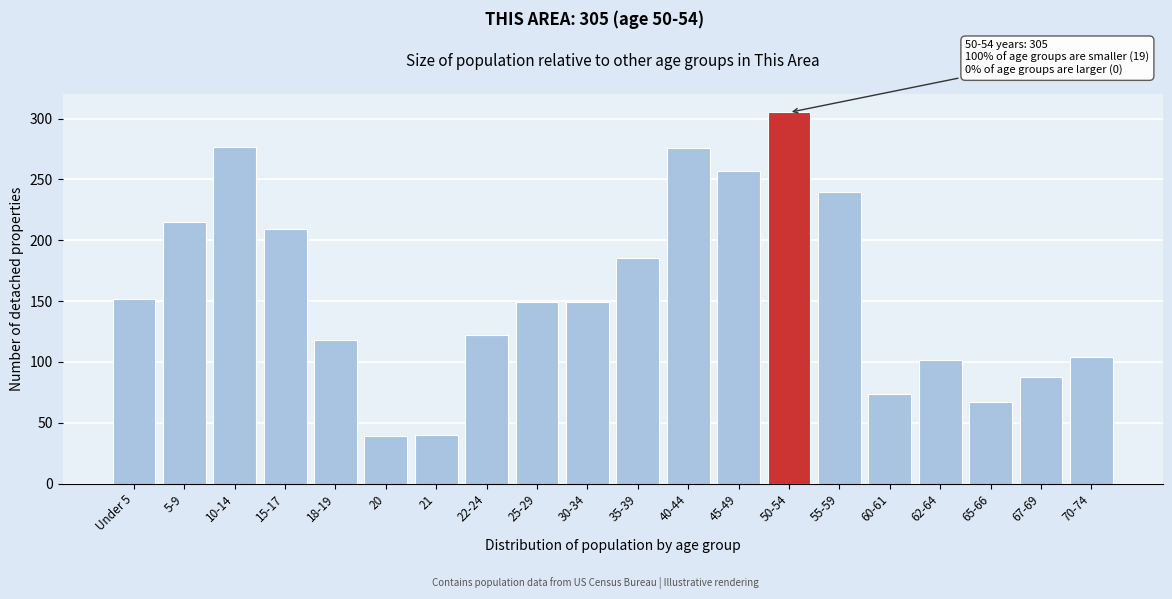

What is the difference between the second highest and second lowest values?

237